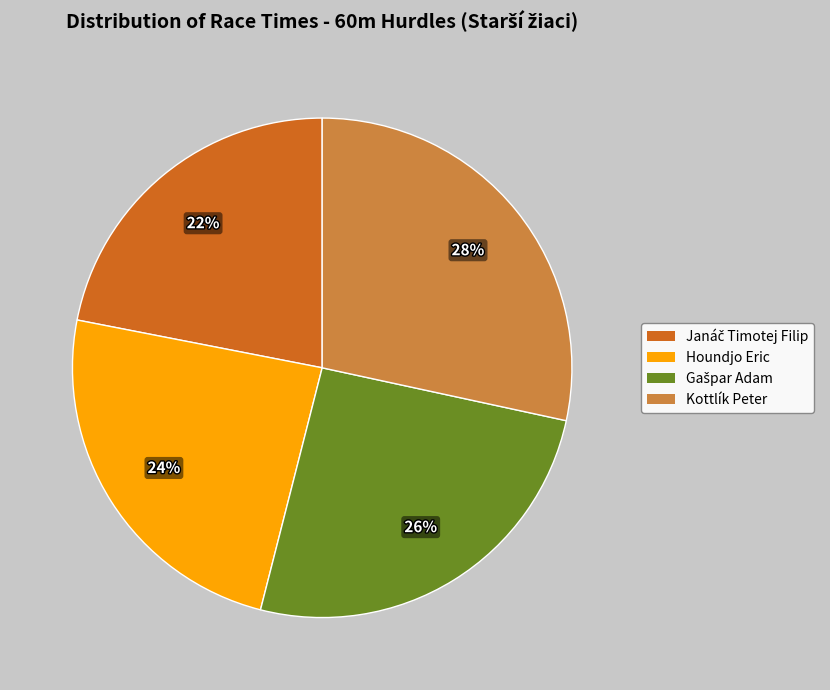

Which has a higher value, Kottlík Peter or Houndjo Eric?

Kottlík Peter